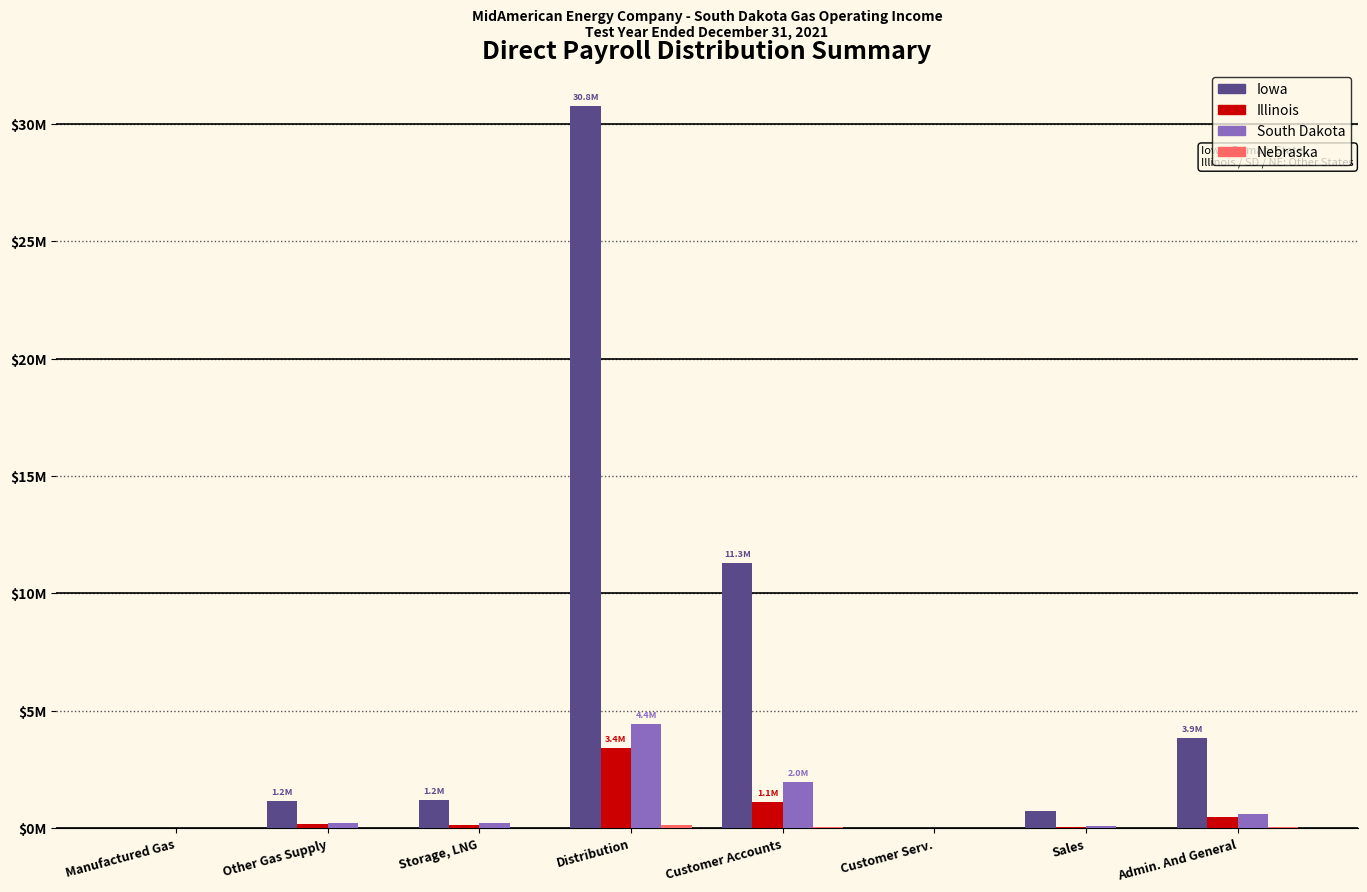

Where is Iowa nearest to the value 15380777?

Customer Accounts